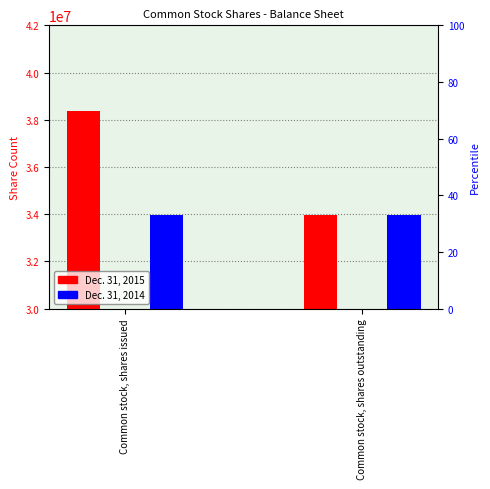

Rank the series by their maximum value, from highest to lowest.

Dec. 31, 2015, Dec. 31, 2014